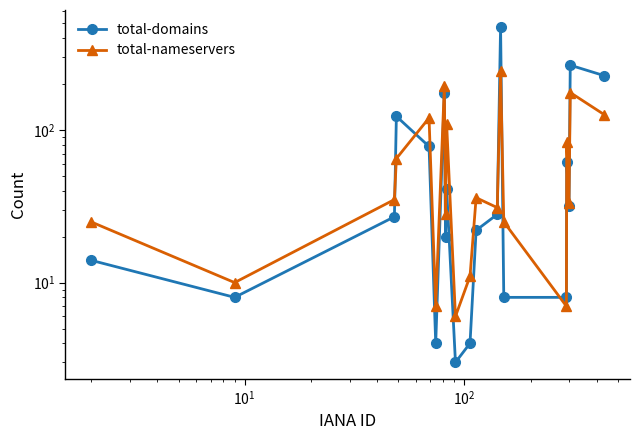

At how many categories does at least one series exceed 318?

1